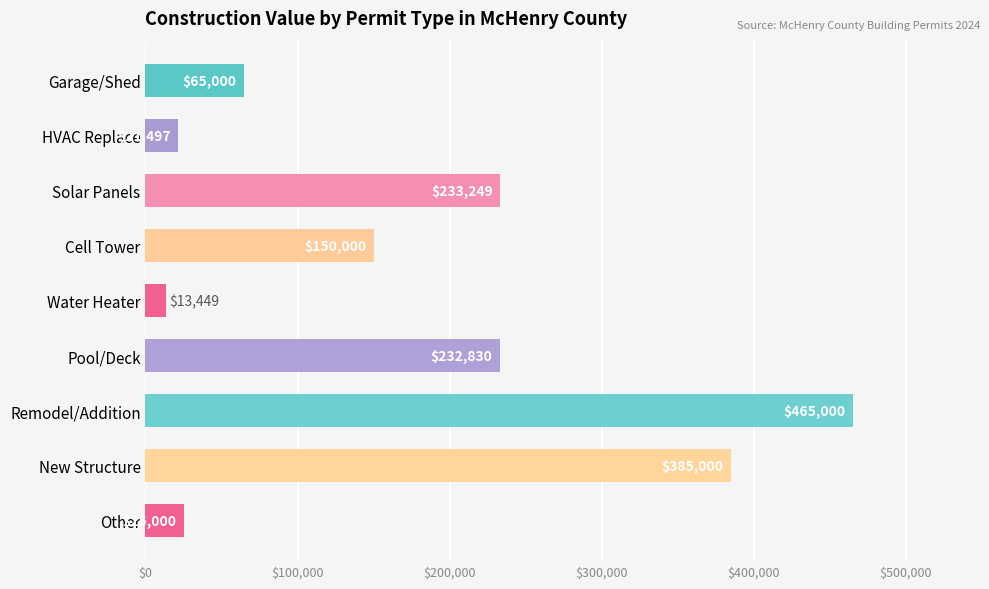

What is the average value?

176780.5